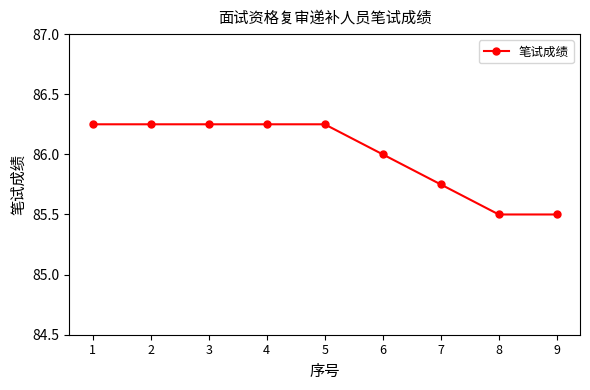

What is the smallest value displayed?

85.5